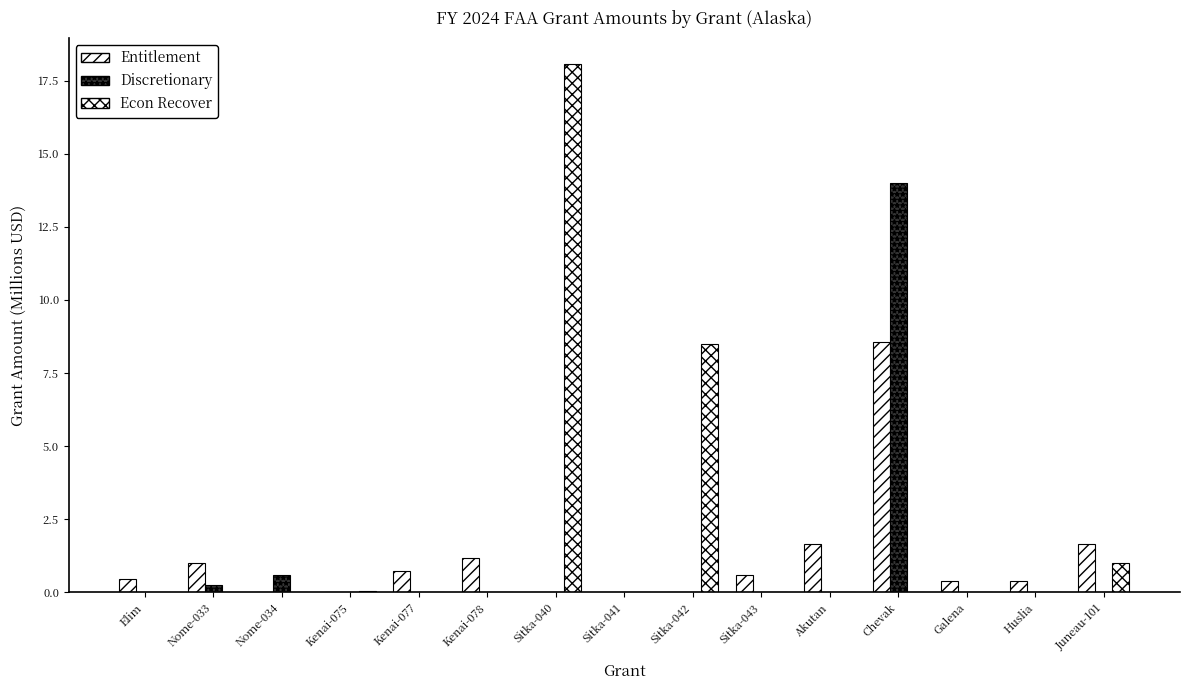

At which label does Entitlement reach its minimum?

Nome-034